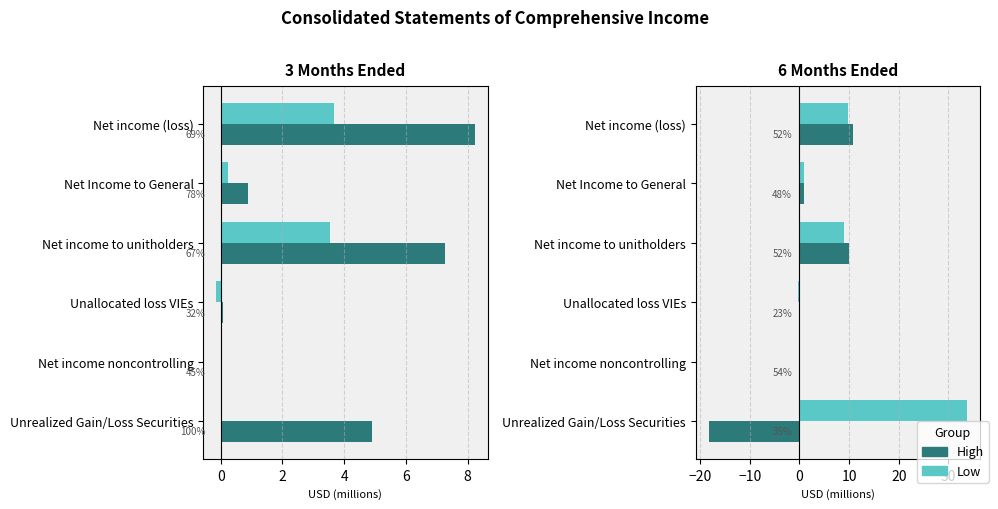

What is the label of the 4th bar from the right?

Net income to unitholders